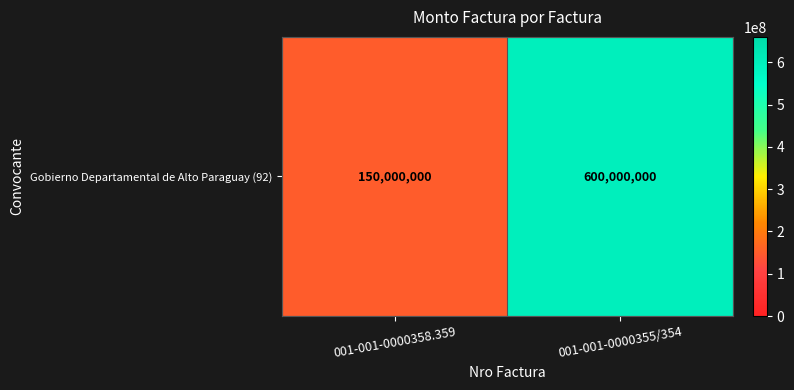

Rank the categories by value from highest to lowest.

001-001-0000355/354, 001-001-0000358.359